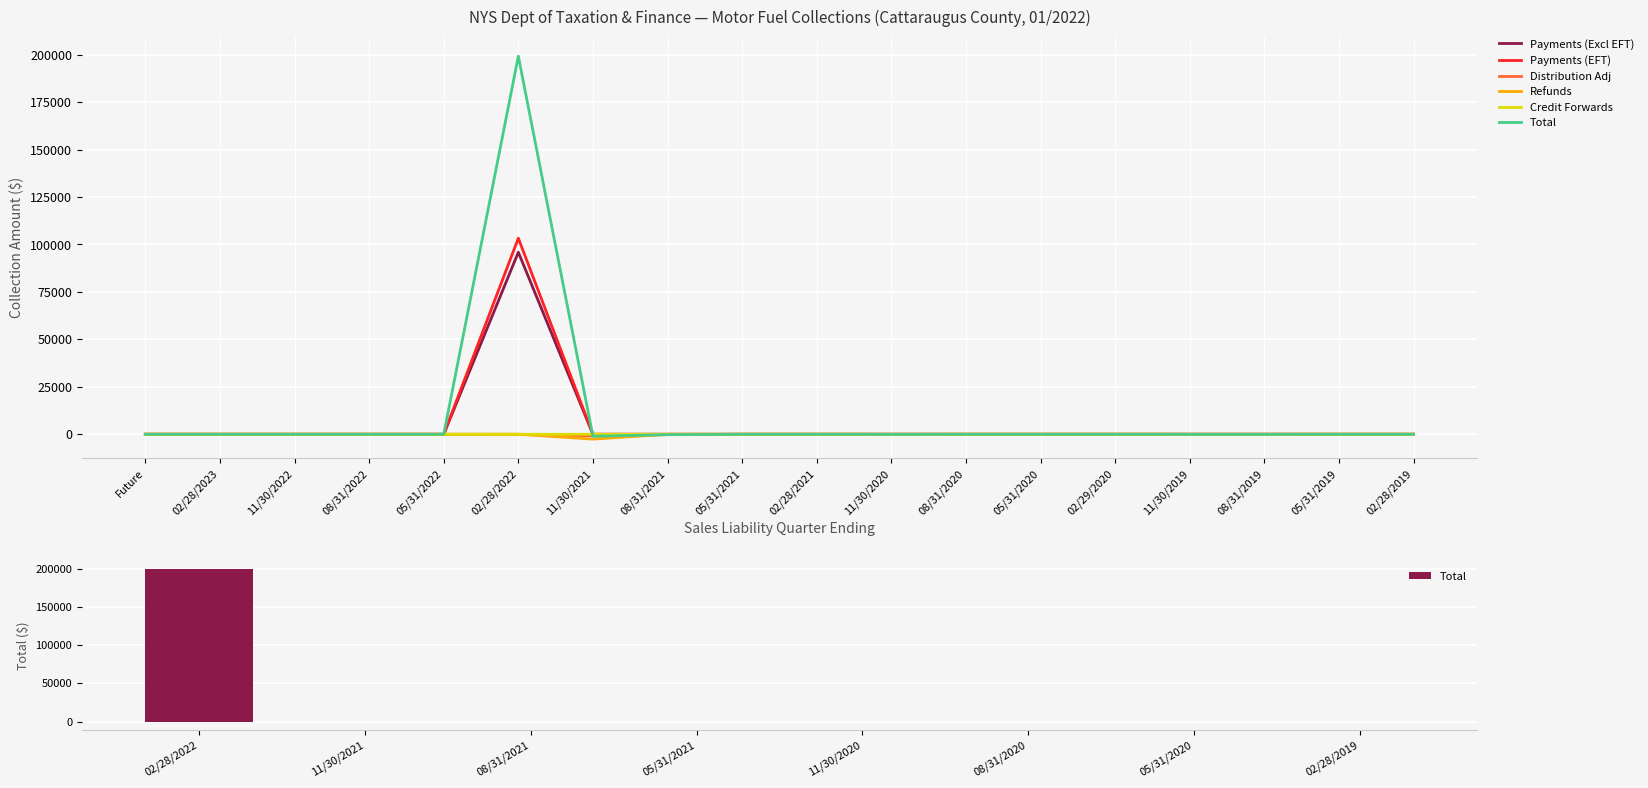

Which series changed the most between 02/28/2023 and 05/31/2021?

Total